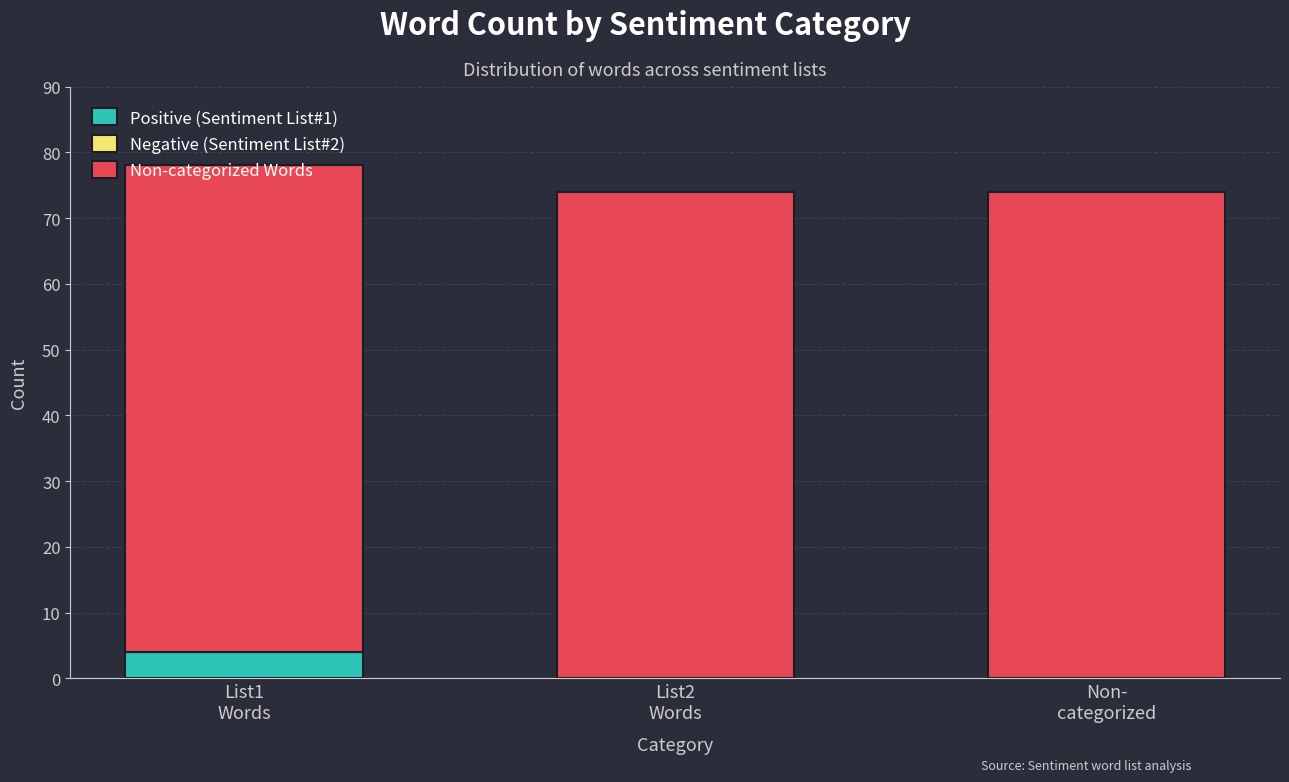

What is the highest value of the Positive (Sentiment List#1) series?

4